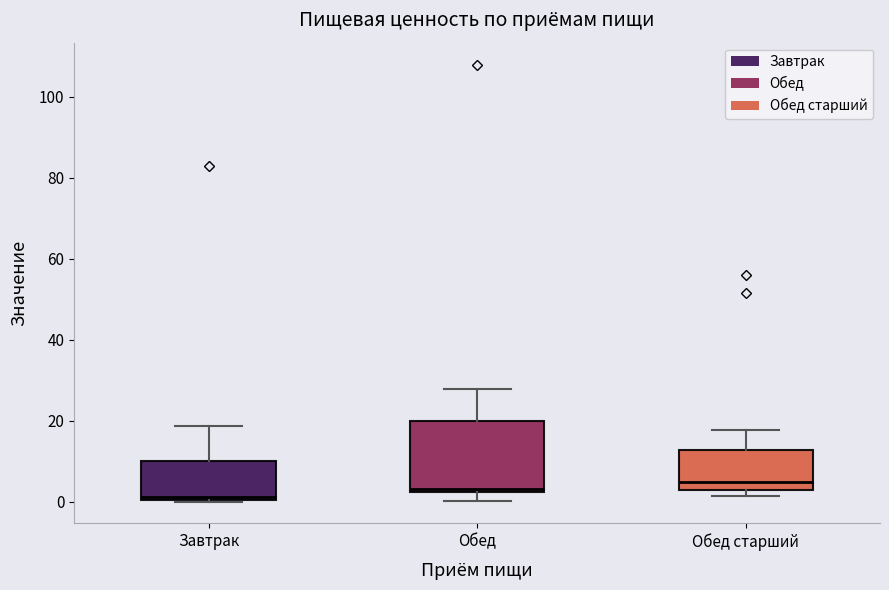

Reading left to right, transcribe this box plot: for each box, give where its median line is, the range the box spans, and where its two whiskers end, as read against the y-axis. The values are not printed on the chart, so give them approximately, as read against the axis.

Завтрак: median 2, box 0 to 10, whiskers 0 to 18
Обед: median 4, box 2 to 20, whiskers 0 to 28
Обед старший: median 6, box 2 to 12, whiskers 2 (just below the box's lower edge) to 18